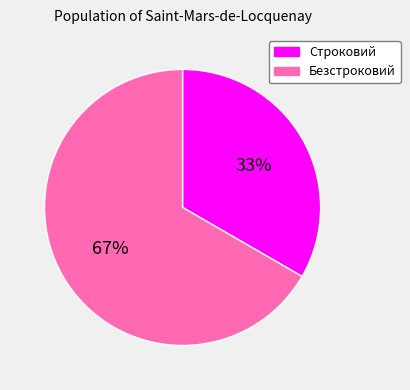

Which category has the smallest portion of the pie?

Строковий